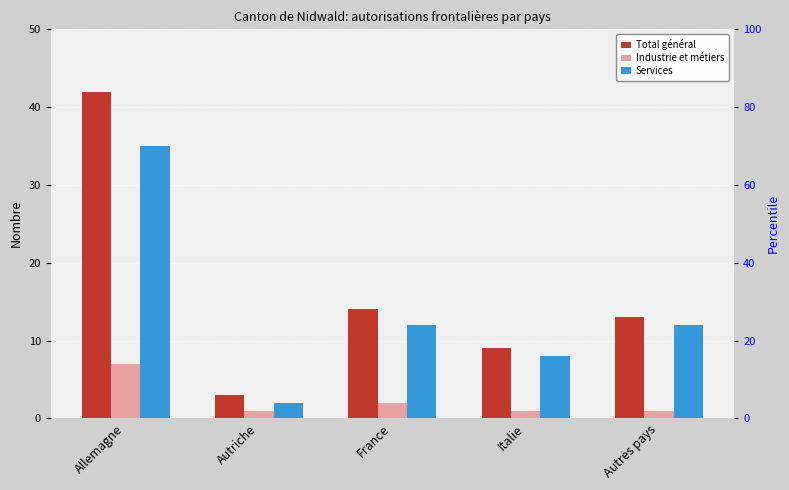

Which series has the largest total across all categories?

Total général